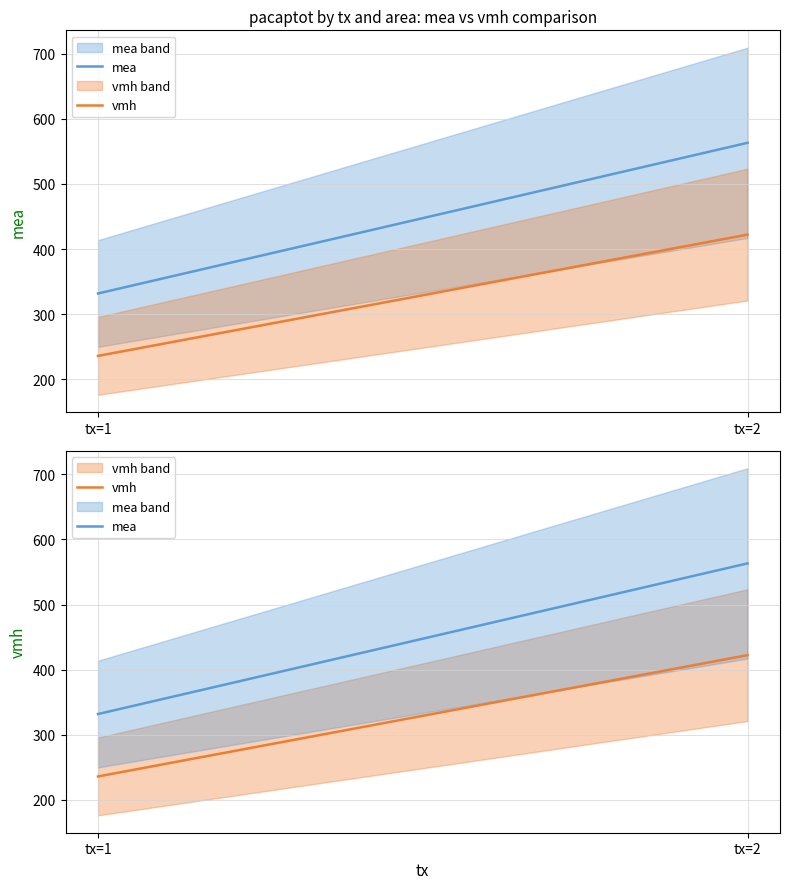

Reading left to right, what are all the values shown in this chart?

mea: 331.8	563.2
vmh: 235.9	422.2